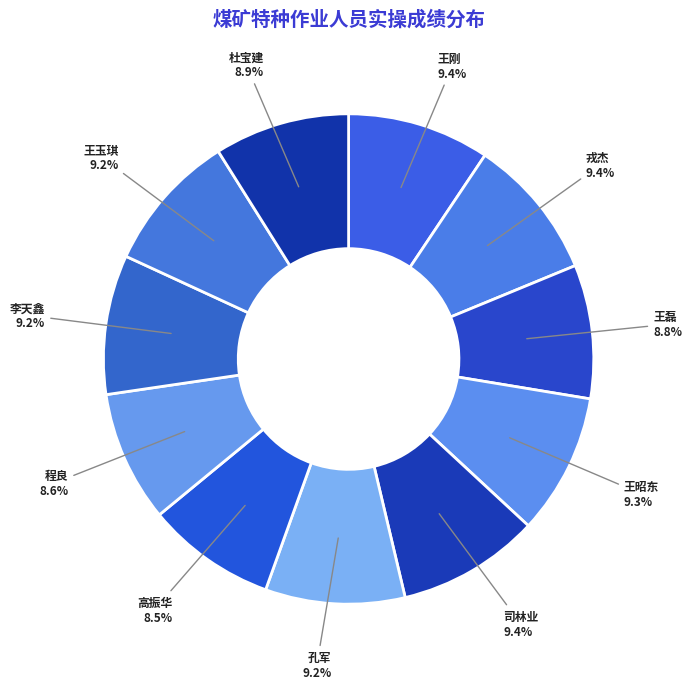

What portion of the pie excludes 司林业?

90.6%